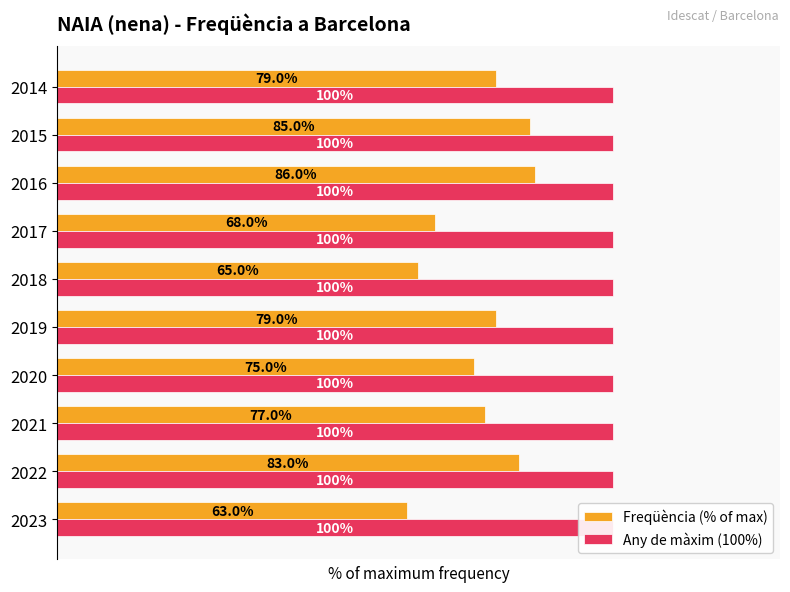

At how many categories does at least one series exceed 61?

10